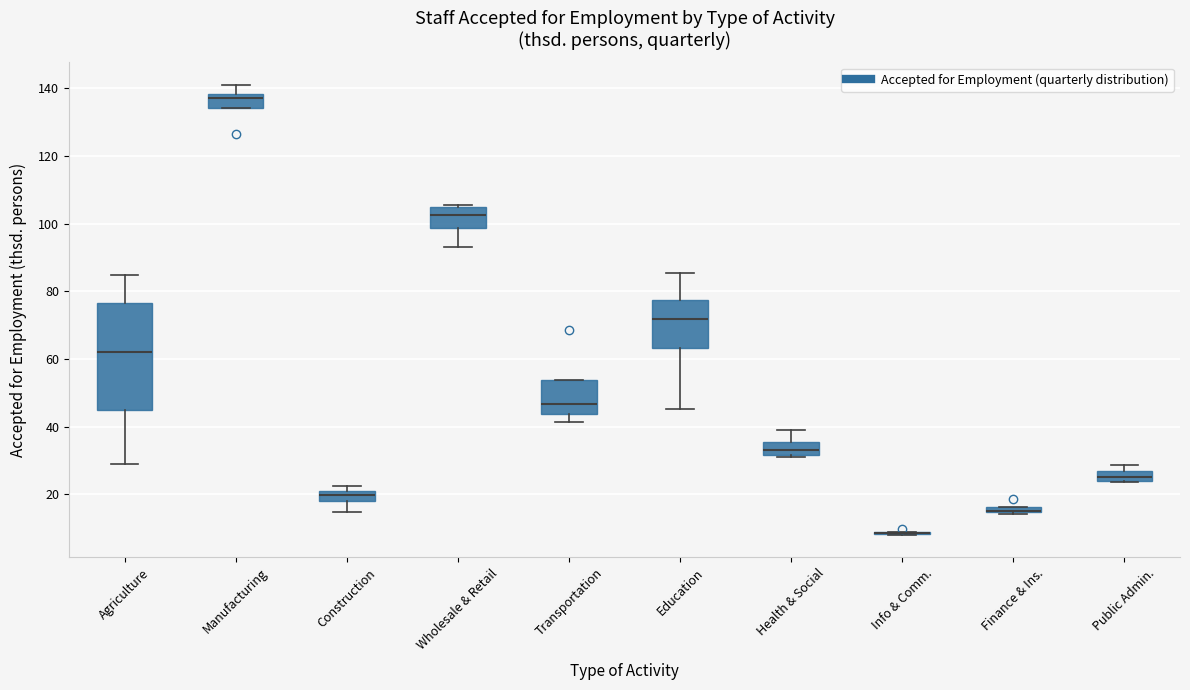

Where does the median line of the box for Agriculture sit on the y-axis? The values are not printed on the chart, so give them approximately, as read against the axis.

62